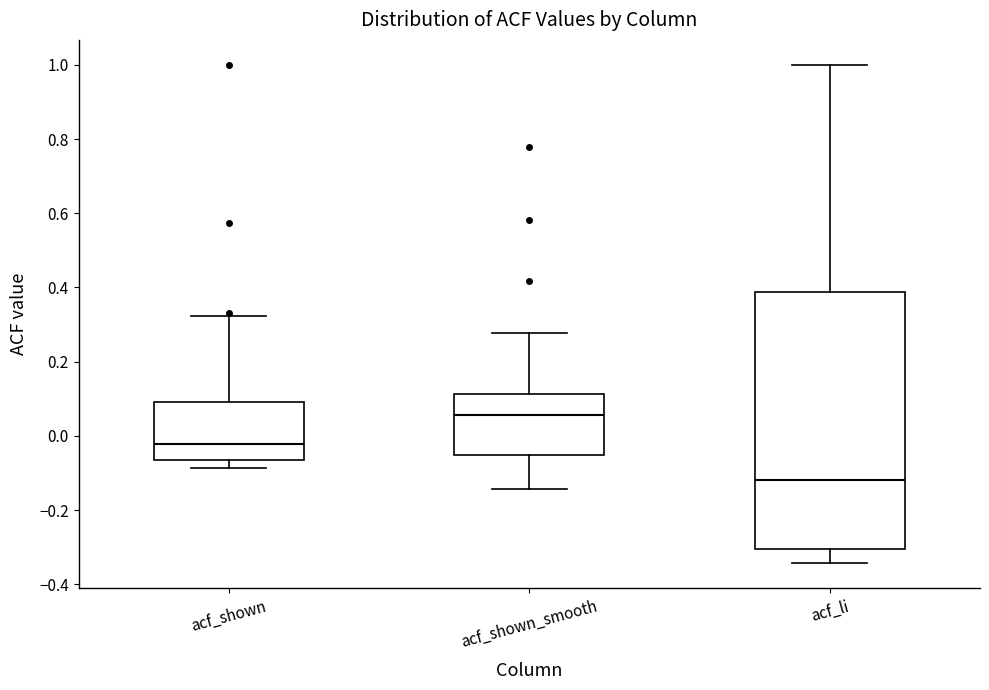

Reading left to right, read every box against the y-axis: the position of its median line, the range the box covers, and the ends of its whiskers. The values are not printed on the chart, so give them approximately, as read against the axis.

acf_shown: median -0.02, box -0.06 to 0.10, whiskers -0.08 to 0.32
acf_shown_smooth: median 0.06, box -0.06 to 0.12, whiskers -0.14 to 0.28
acf_li: median -0.12, box -0.30 to 0.38, whiskers -0.34 to 1.00